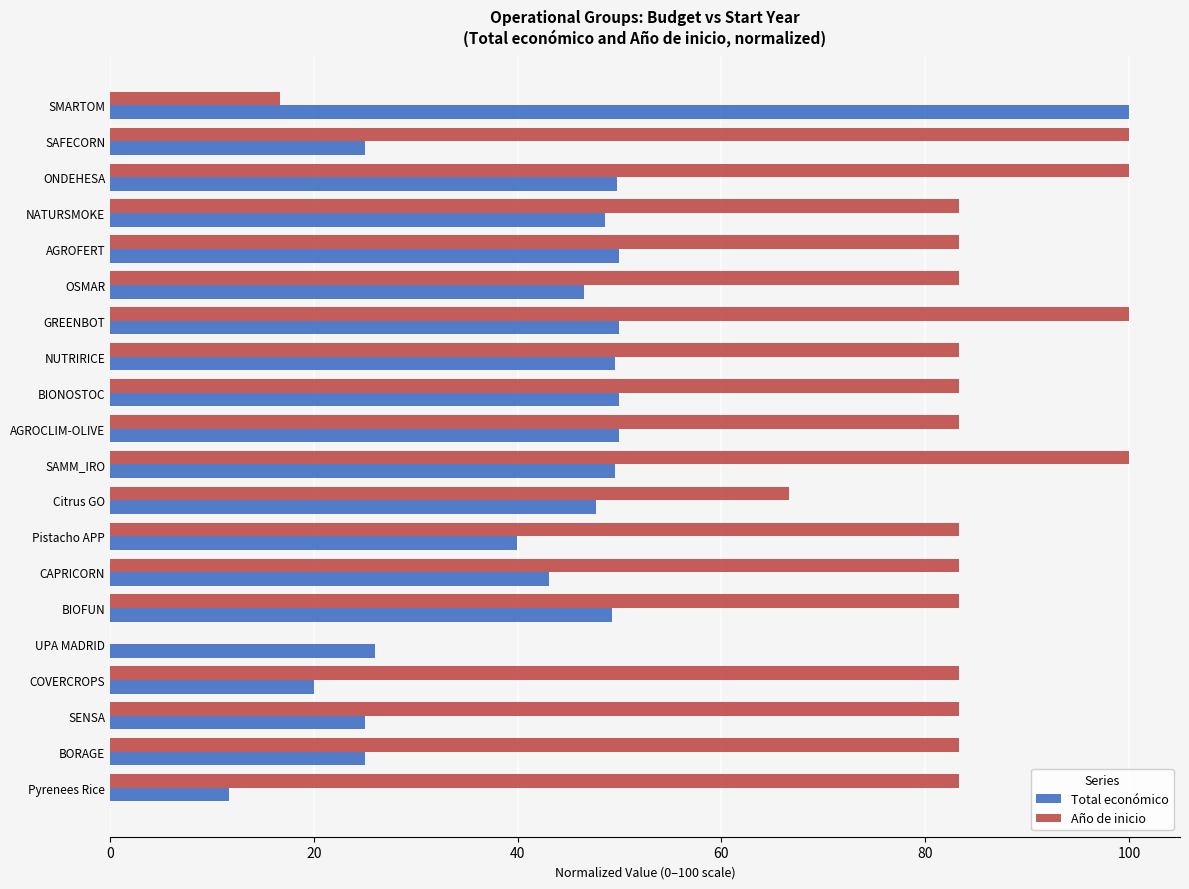

What is the approximate value of Total económico at BIOFUN?

49.3